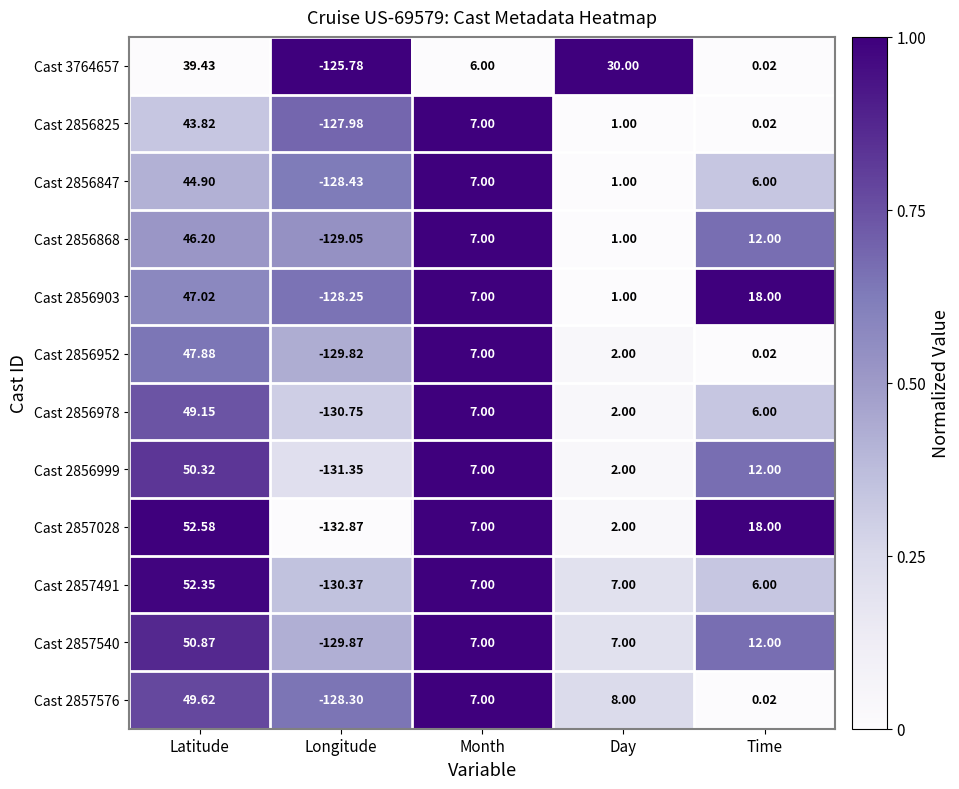

Is the value of Cast 2856903 at Latitude greater than the value of Cast 2857491 at Longitude?

Yes